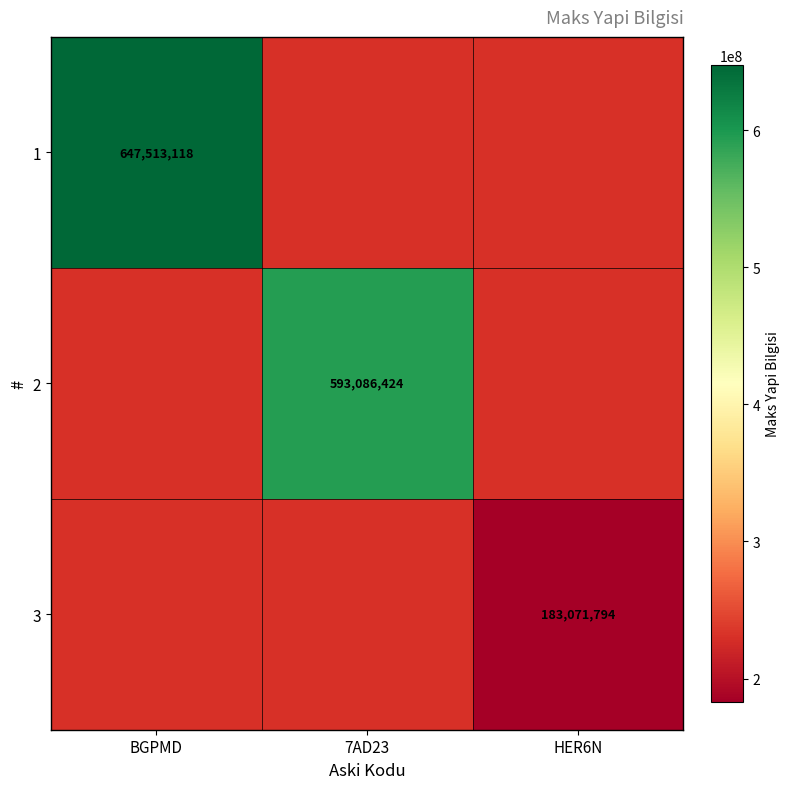

The value of 1 at BGPMD is 647513118. True or false?

True